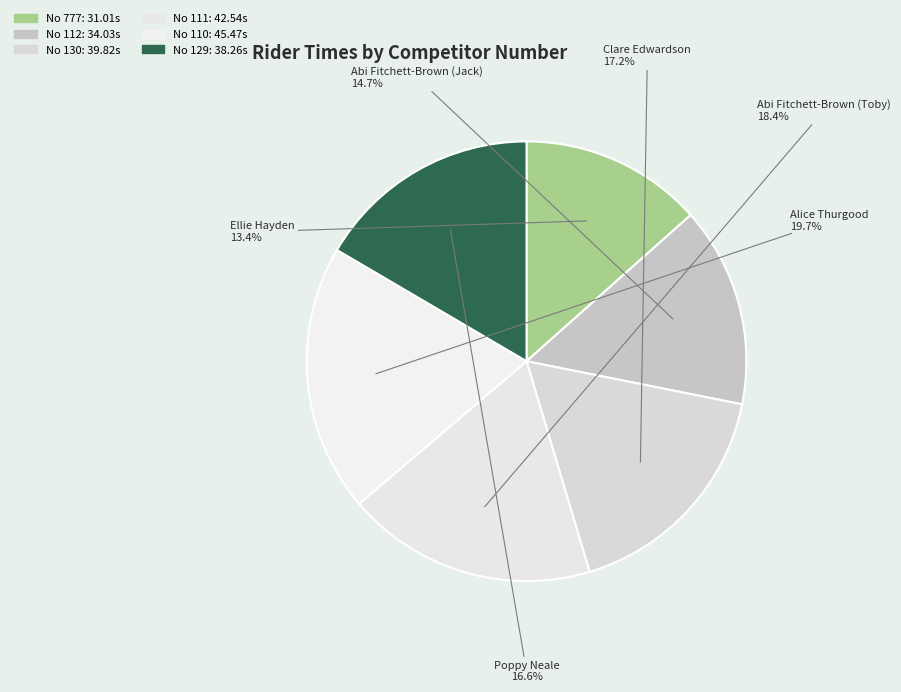

How many segments does this pie chart have?

6